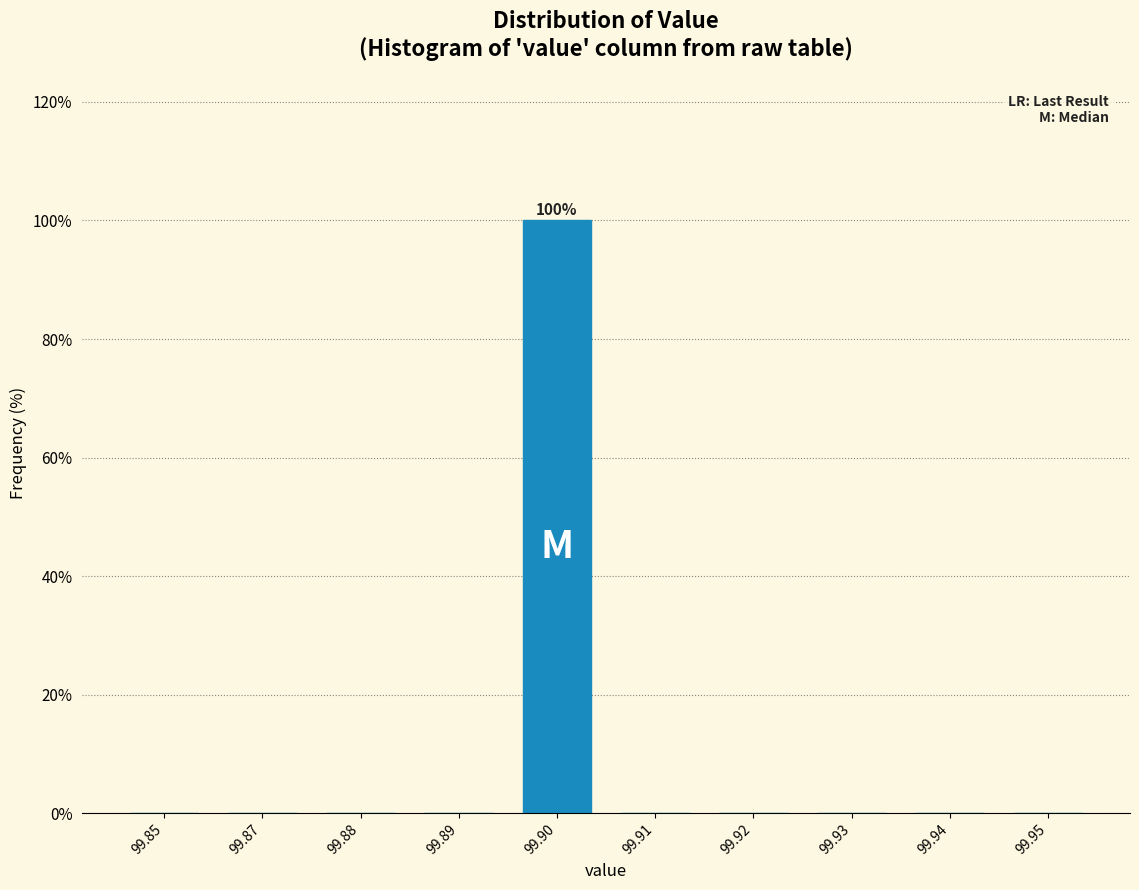

Reading right to left, list all the values displayed in this chart.

99.95=0	99.94=0	99.93=0	99.92=0	99.91=0	99.90=100	99.89=0	99.88=0	99.87=0	99.85=0